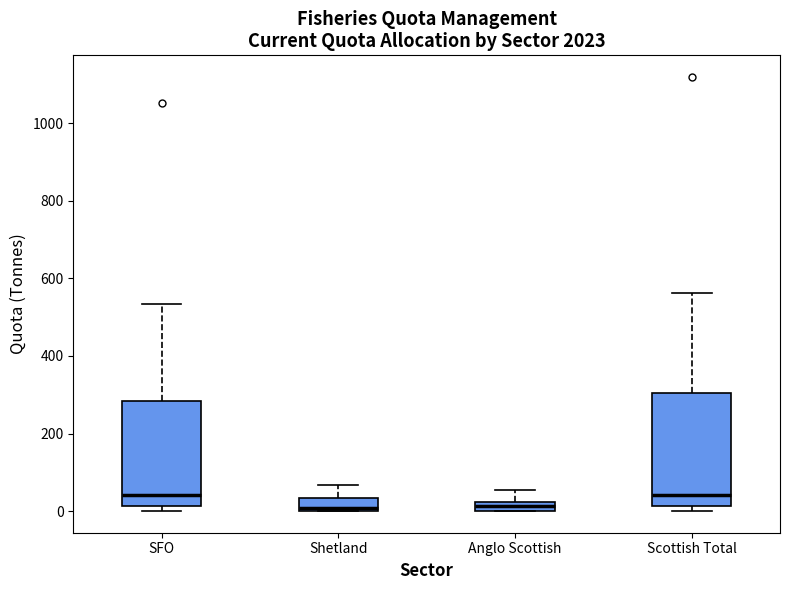

Where does the upper whisker of the box for Scottish Total end on the y-axis? The values are not printed on the chart, so give them approximately, as read against the axis.

560